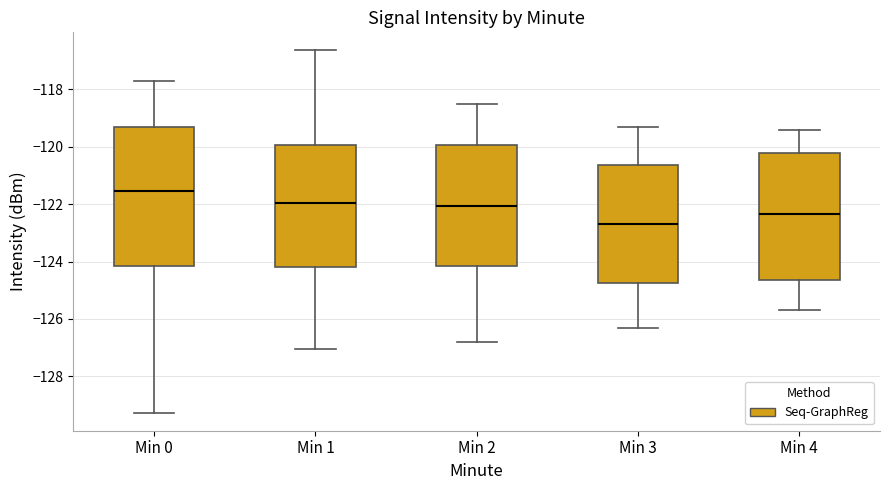

Reading left to right, transcribe this box plot: for each box, give where its median line is, the range the box spans, and where its two whiskers end, as read against the y-axis. The values are not printed on the chart, so give them approximately, as read against the axis.

Min 0: median -121.6, box -124.2 to -119.2, whiskers -129.2 to -117.6
Min 1: median -122.0, box -124.2 to -120.0, whiskers -127.0 to -116.6
Min 2: median -122.0, box -124.2 to -120.0, whiskers -126.8 to -118.4
Min 3: median -122.6, box -124.8 to -120.6, whiskers -126.2 to -119.2
Min 4: median -122.4, box -124.6 to -120.2, whiskers -125.6 to -119.4